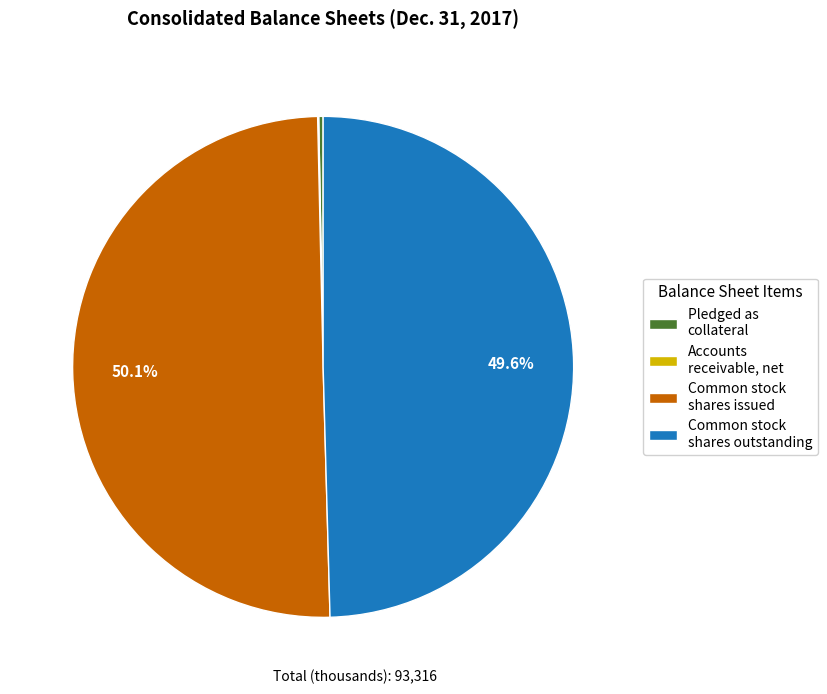

How much of the chart is everything except Common stock shares outstanding?

50.4%